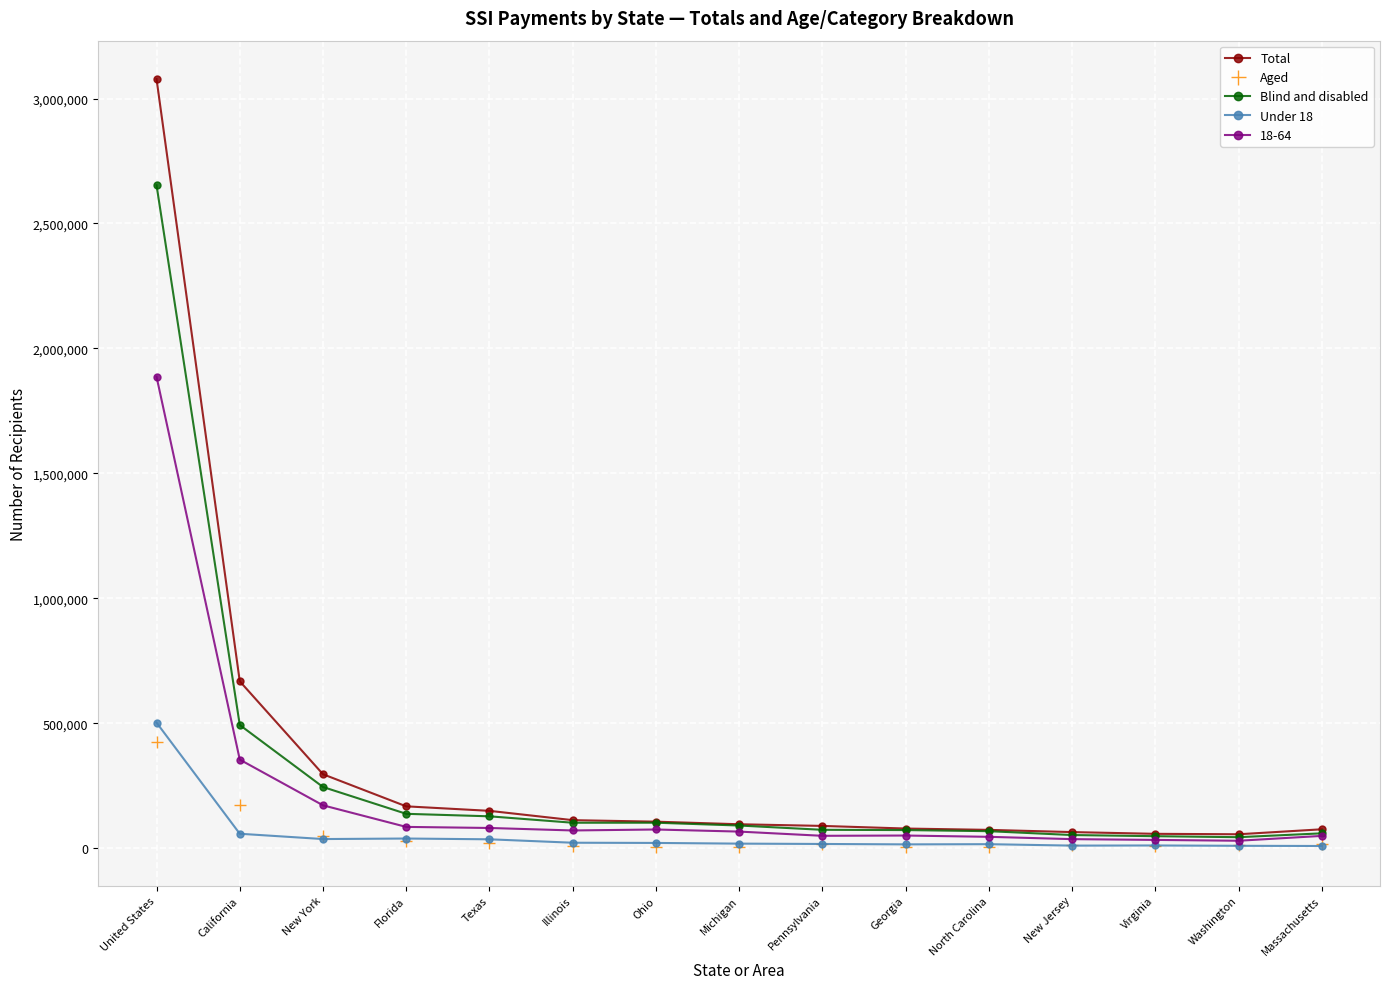

What is the smallest value displayed?

4153